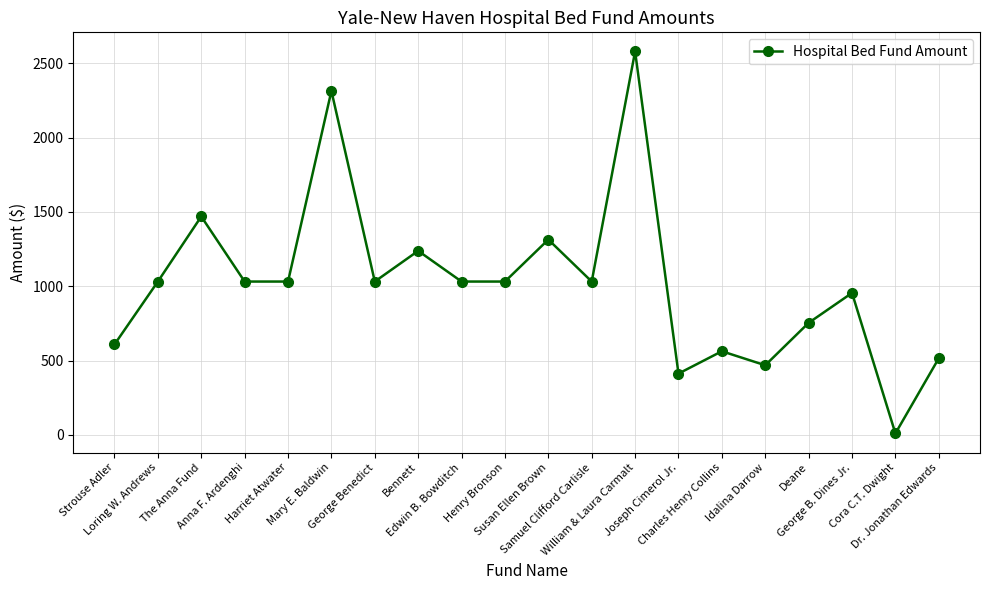

How many points are higher than both their immediate neighbors (excluding endpoints)?

7